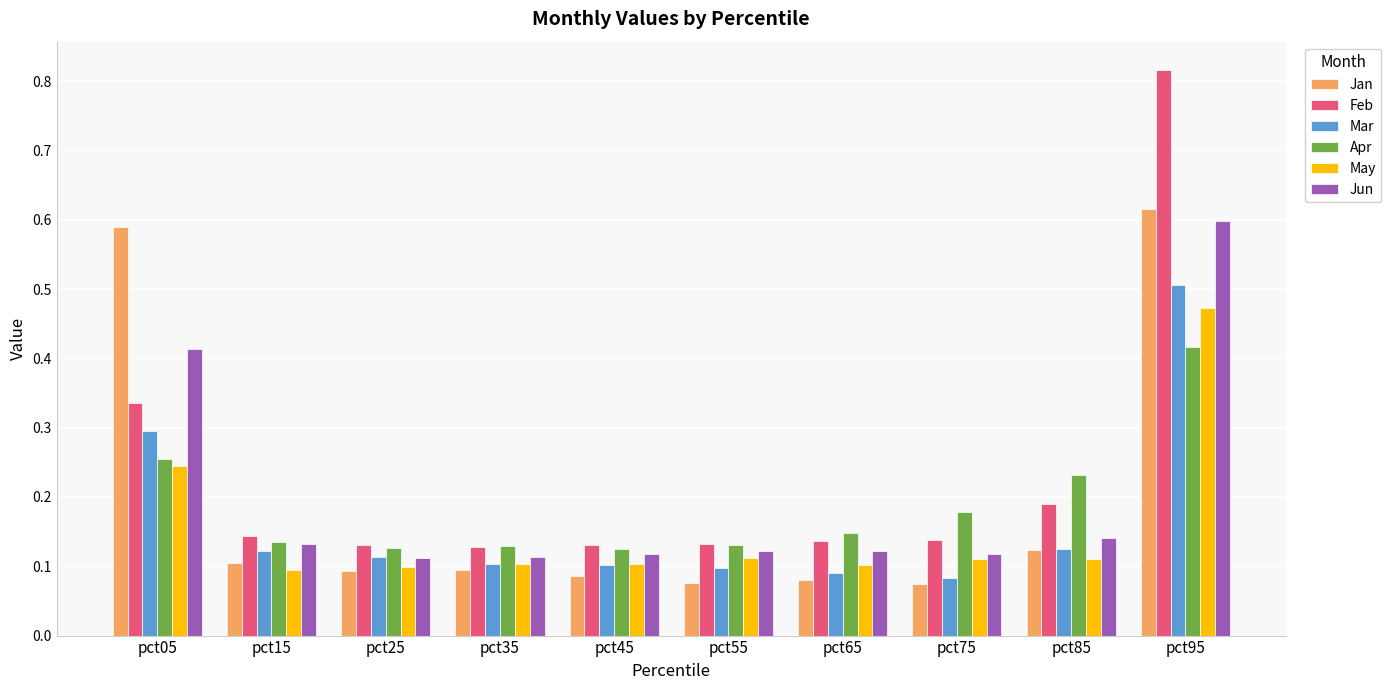

How many bars are there in total?

60